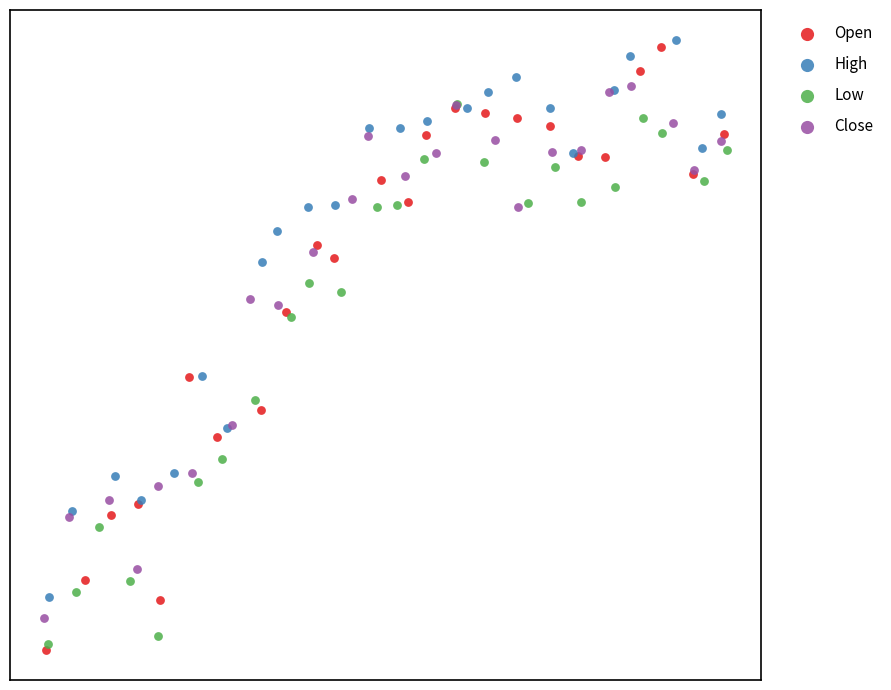

What are all the series names shown in the legend?

Open, High, Low, Close